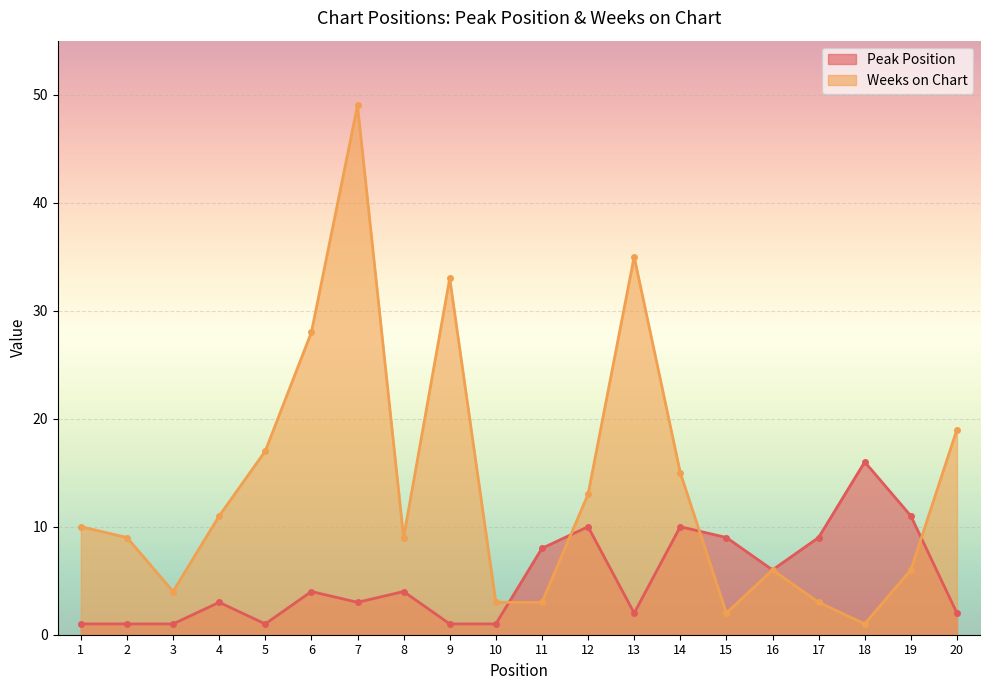

The value of Weeks on Chart at 8 is 5. True or false?

False